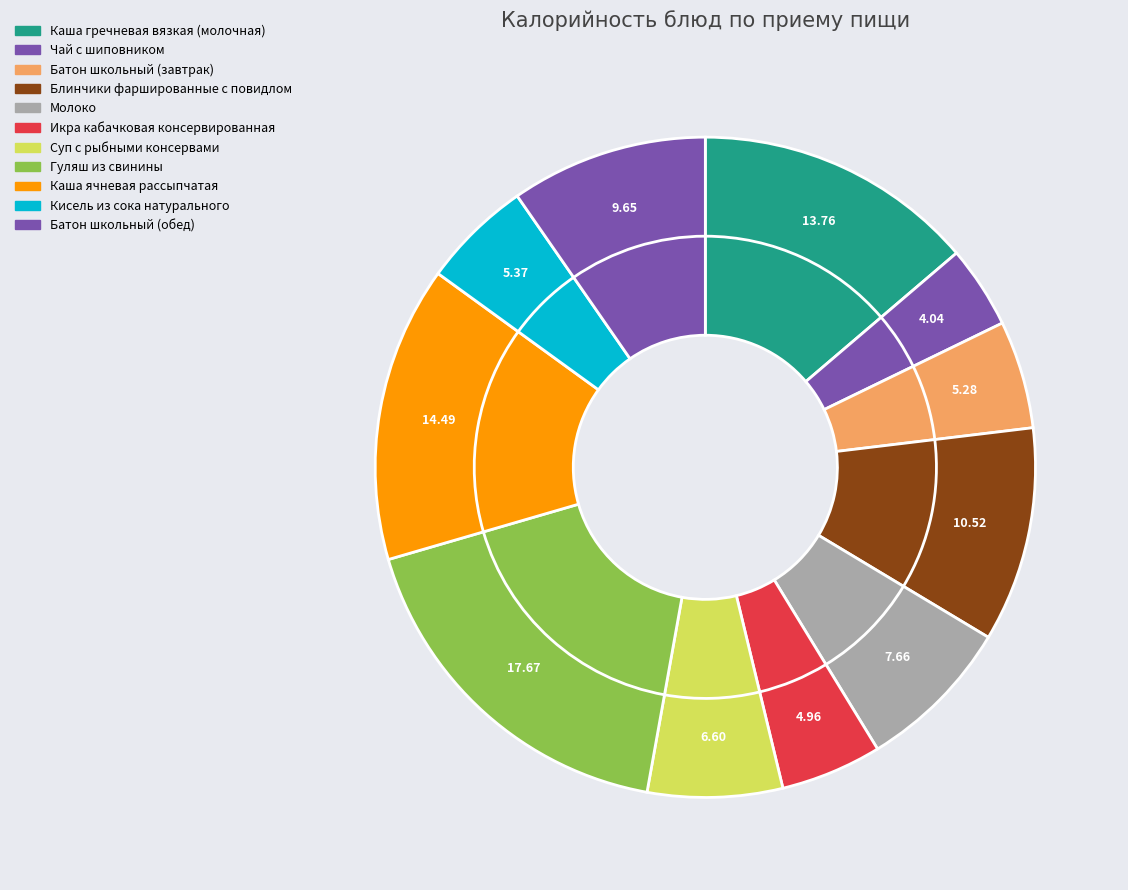

Does Молоко account for over 50% of the chart?

No